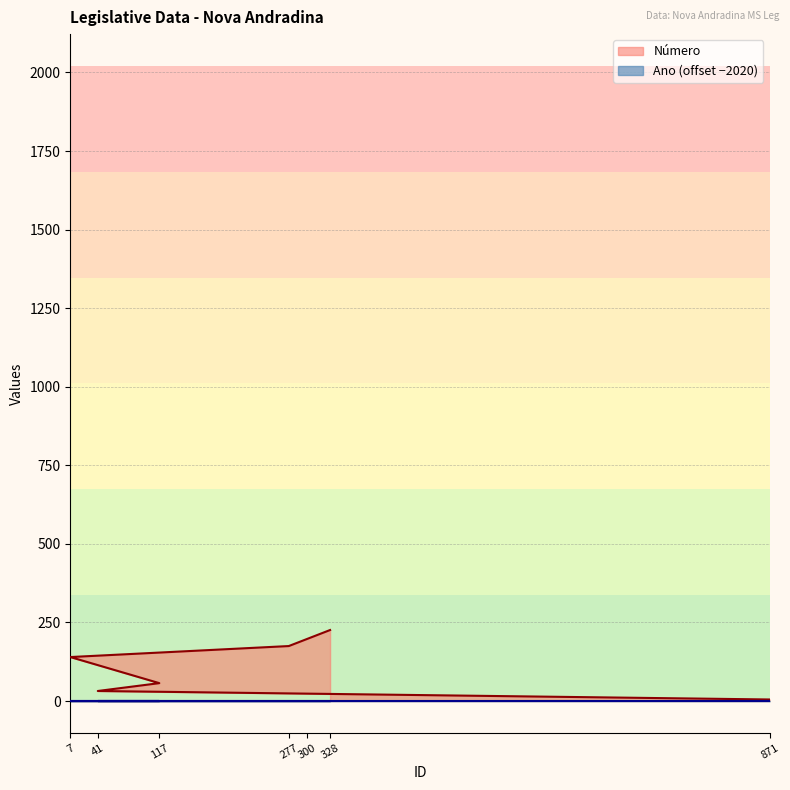

Which series has the largest total across all categories?

Número